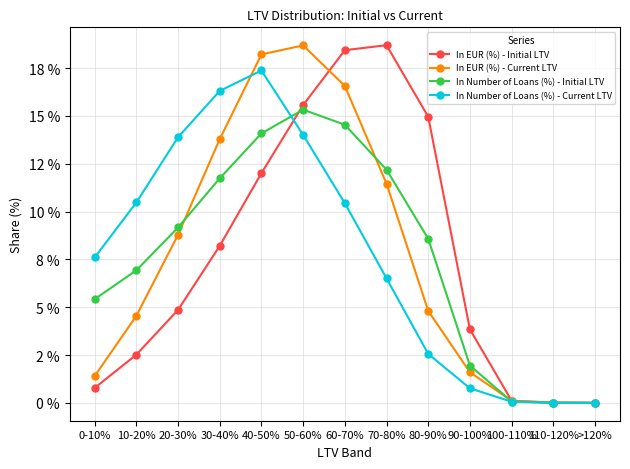

True or false: In EUR (%) - Initial LTV has more than 0 interior local peaks.

True